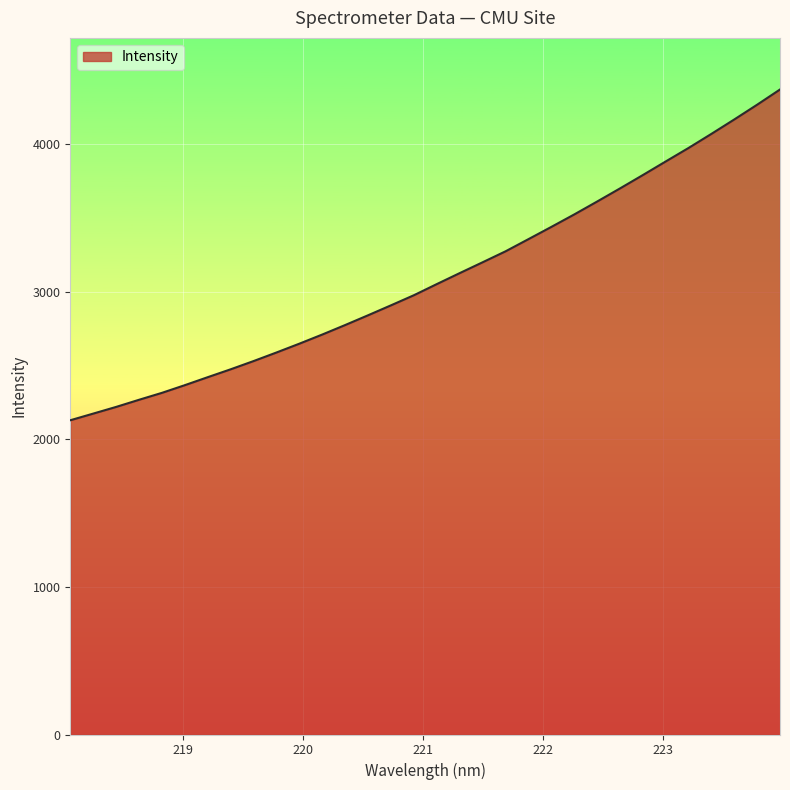

What is the smallest value displayed?

2130.0